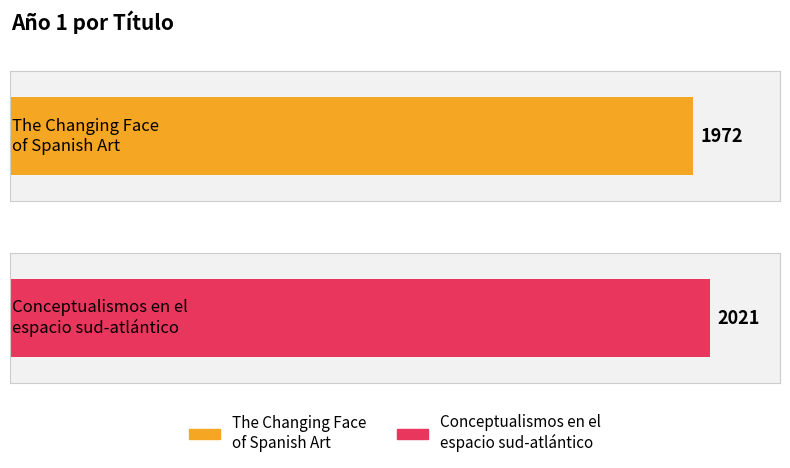

True or false: the data shows 1972 at The Changing Face of Spanish Art.

True